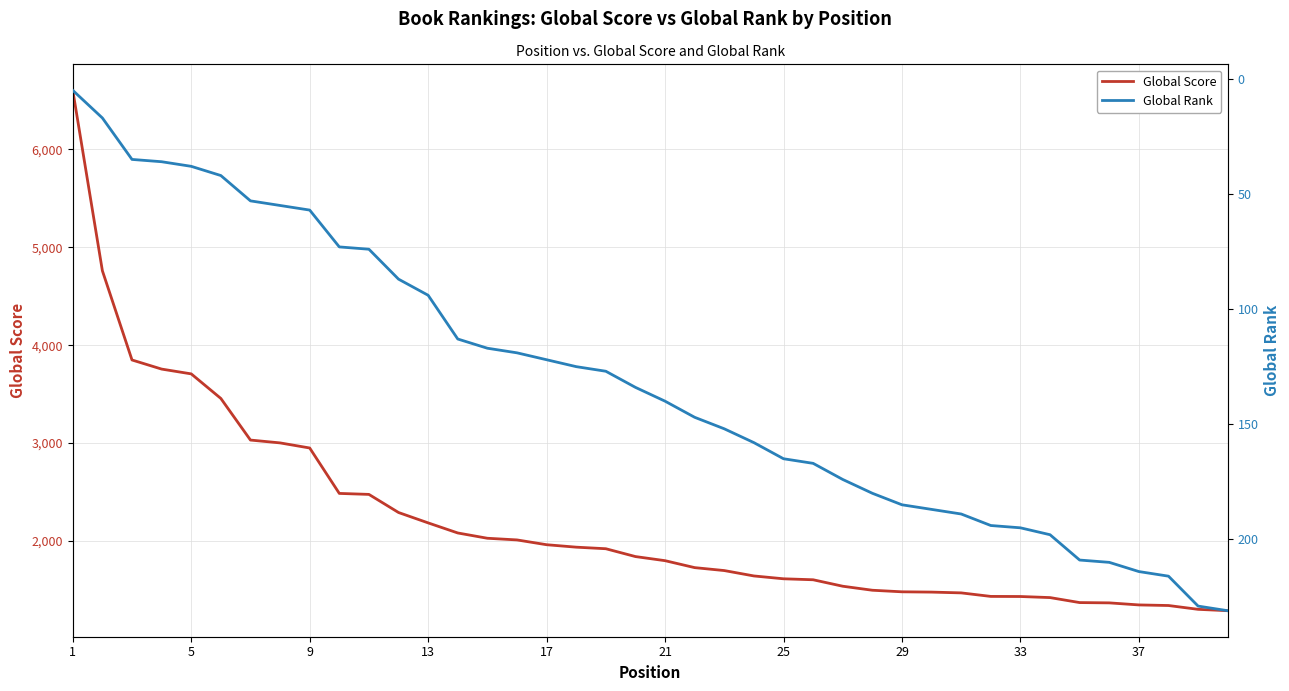

At how many categories does at least one series exceed 4295?

2